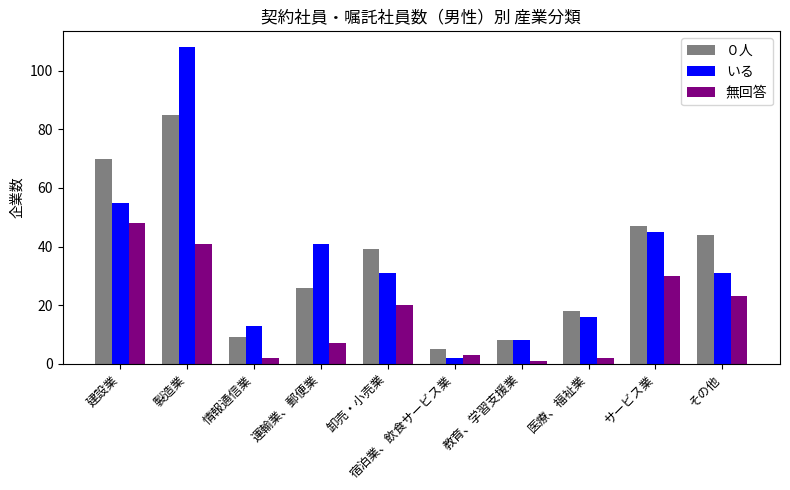

Which series has the largest range (max minus min)?

いる